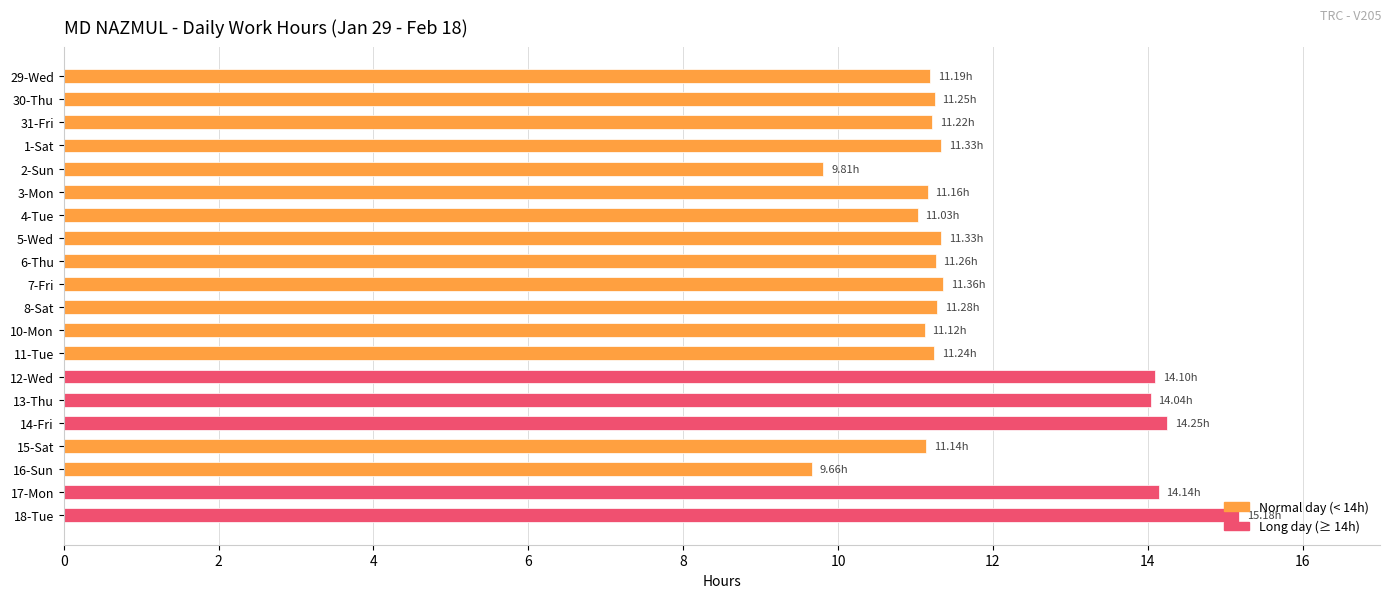

Approximately how many times larger is the value at 1-Sat compared to 13-Thu?

0.8